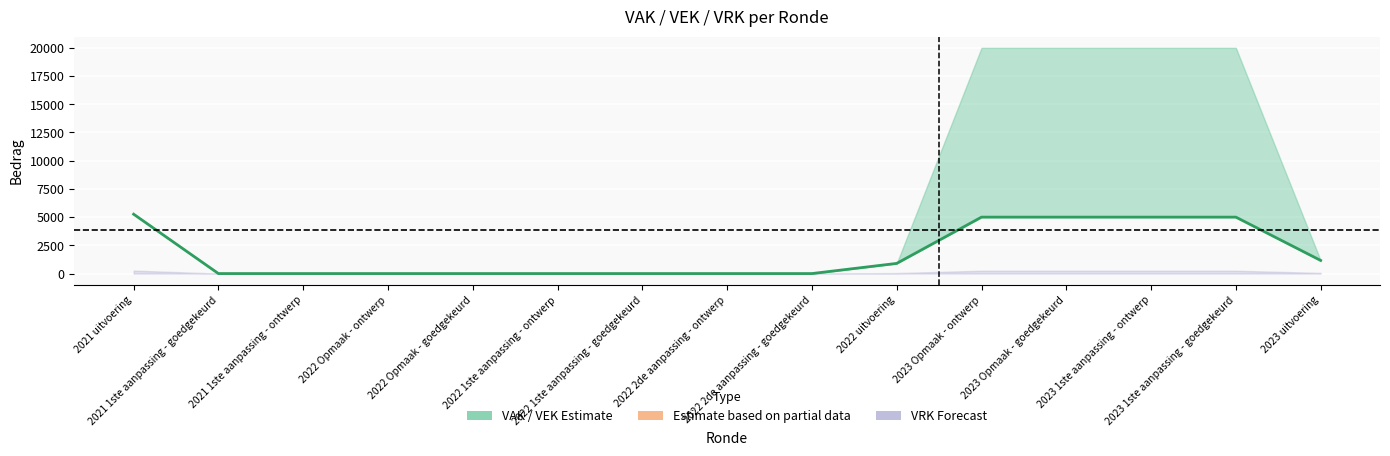

True or false: there are more than 2 points higher than both neighbors.

False